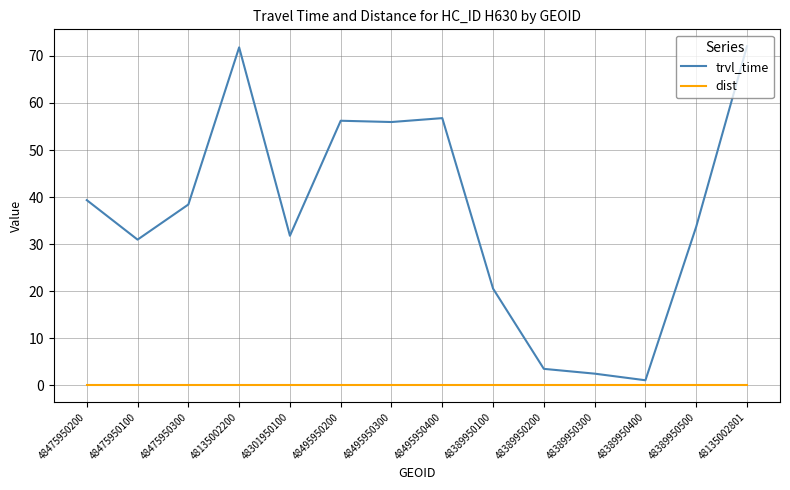

What is the approximate value of trvl_time at 48495950400?

56.8